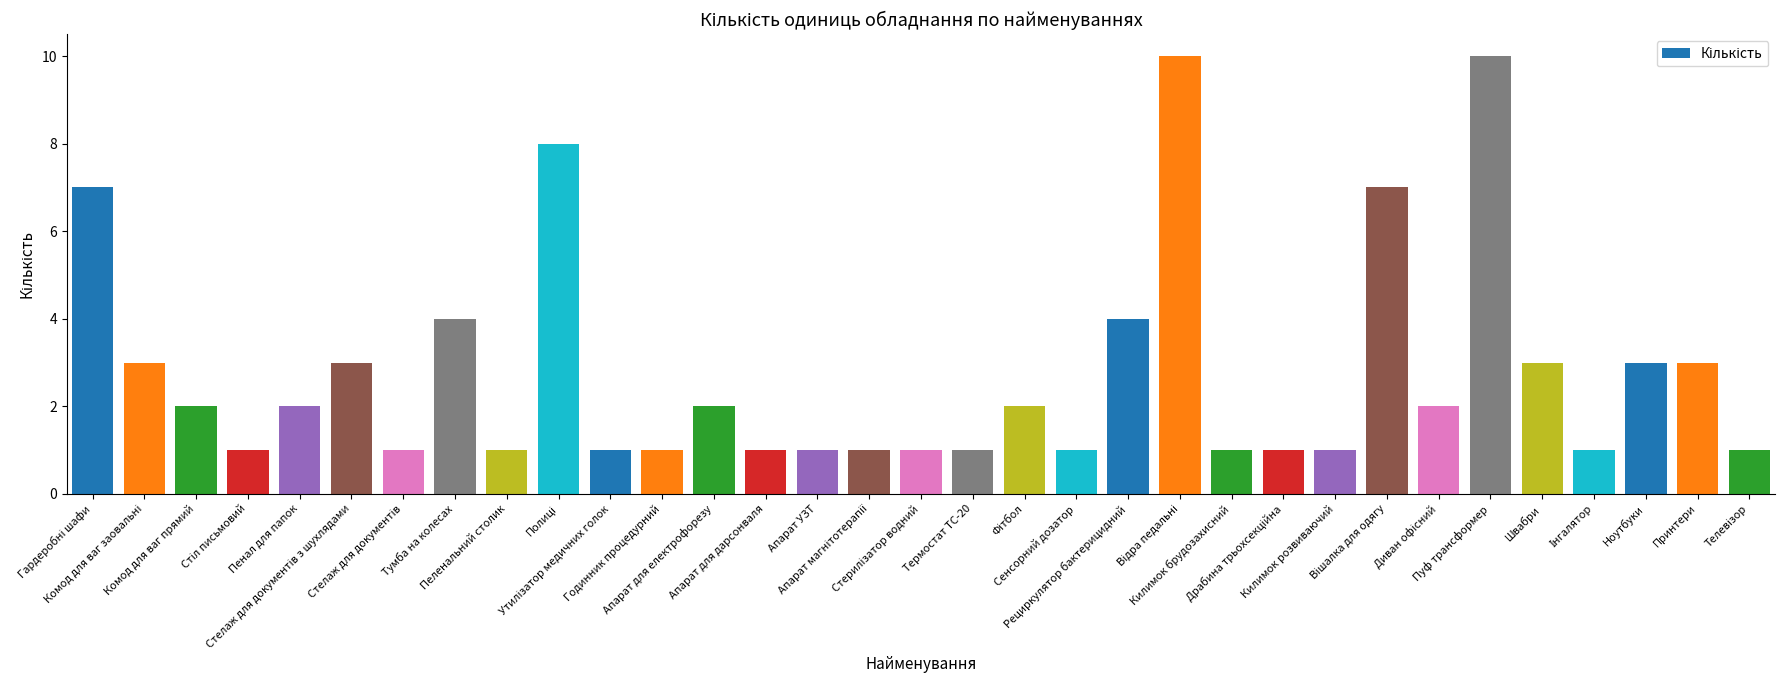

What is the sum of all values?

91